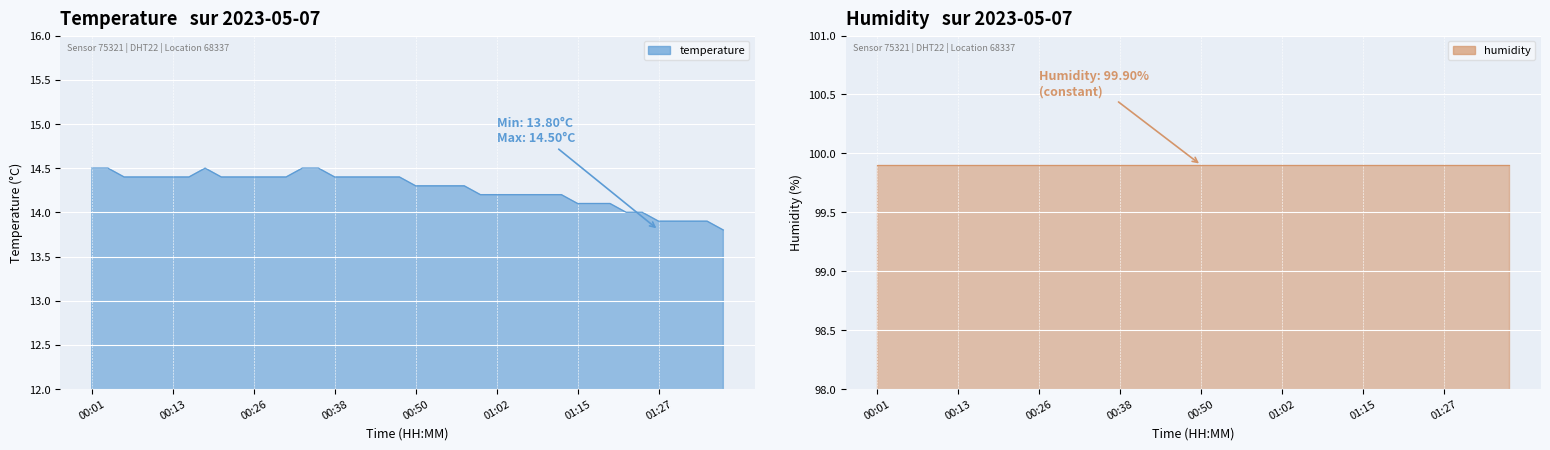

What is the difference between the maximum and second lowest values?

0.6